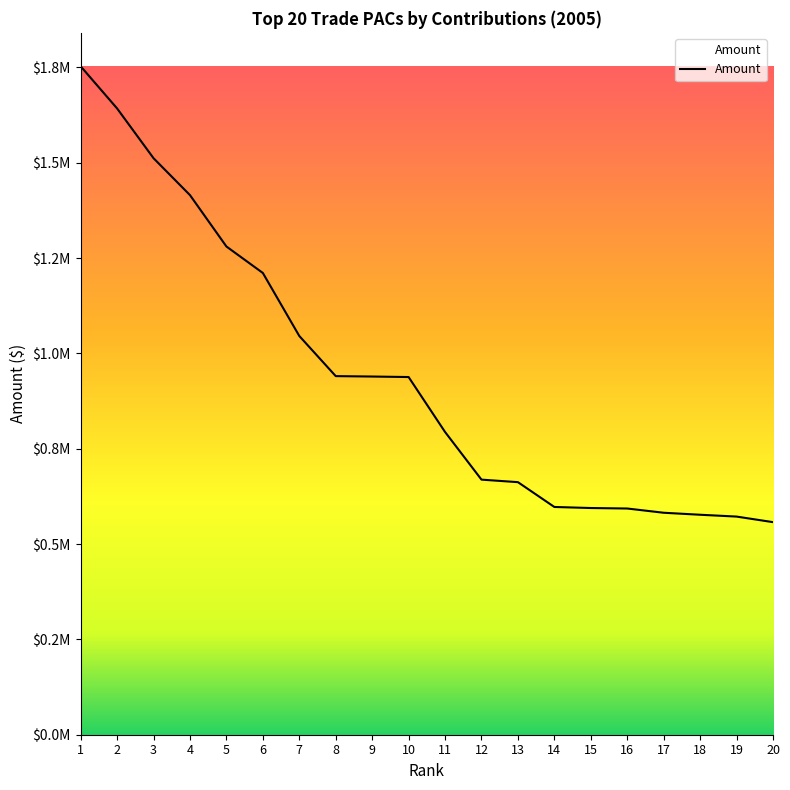

What is the value of the 20th point from the left?

557500.0